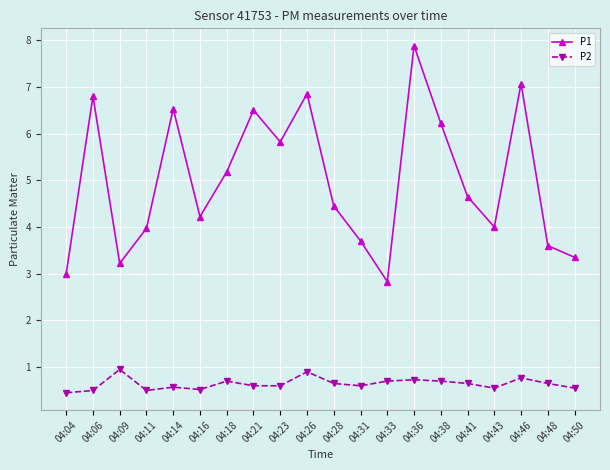

What is the sum of the P2 values at 04:21 and 04:31?

1.2